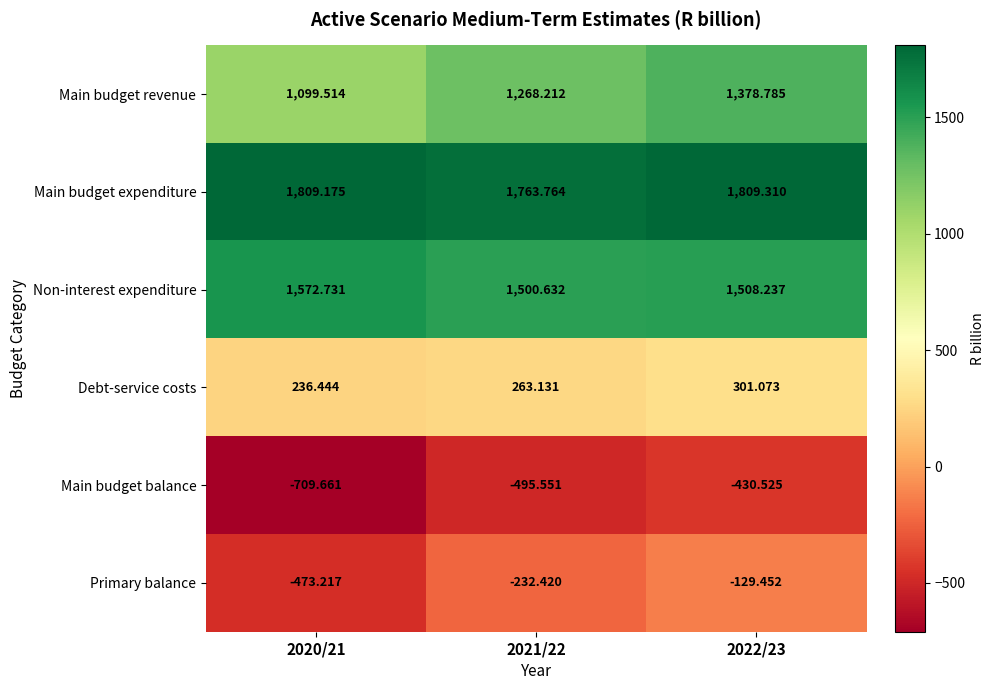

Which series changed the most between 2020/21 and 2022/23?

Primary balance